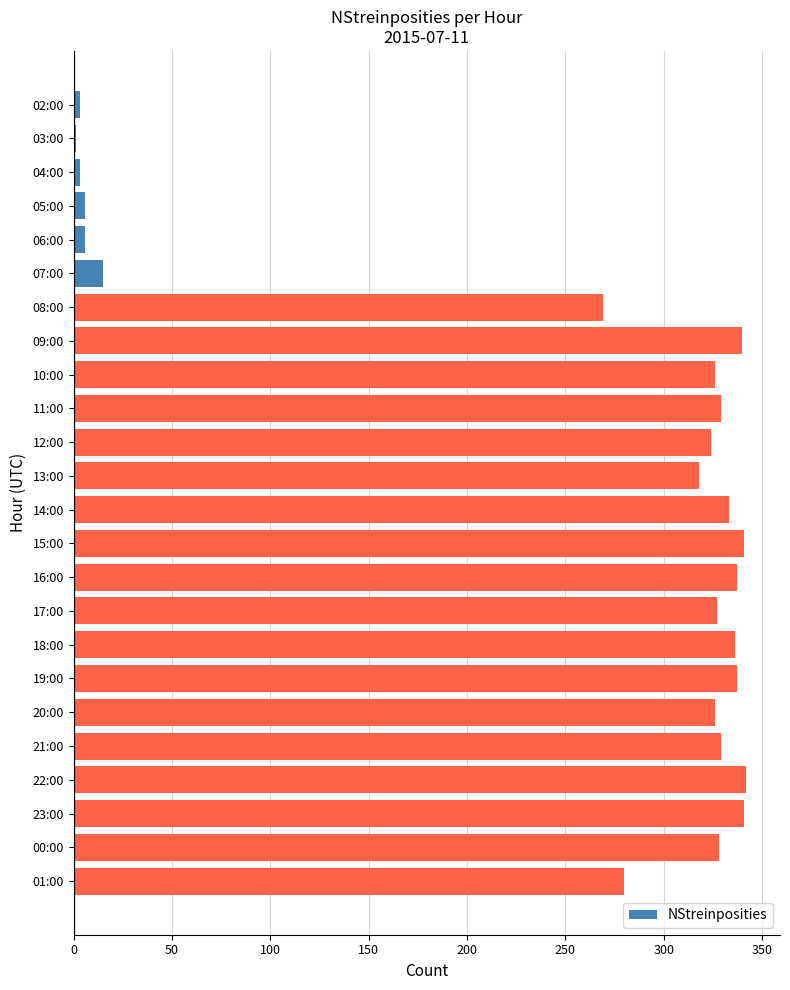

What is the greatest value displayed?

342